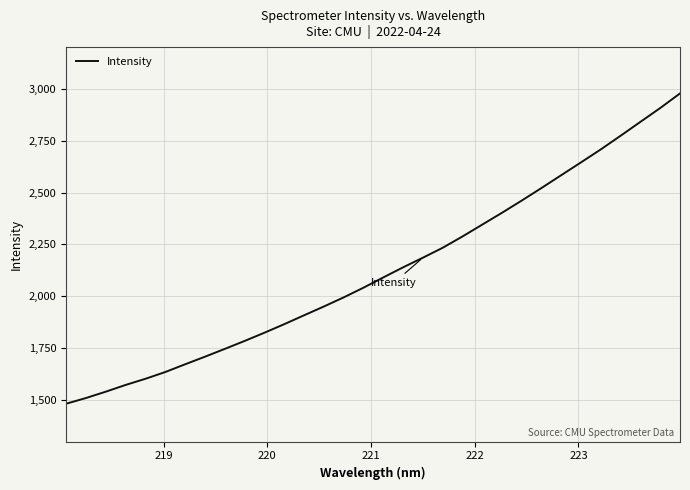

What is the difference between the maximum and minimum values?

1495.4